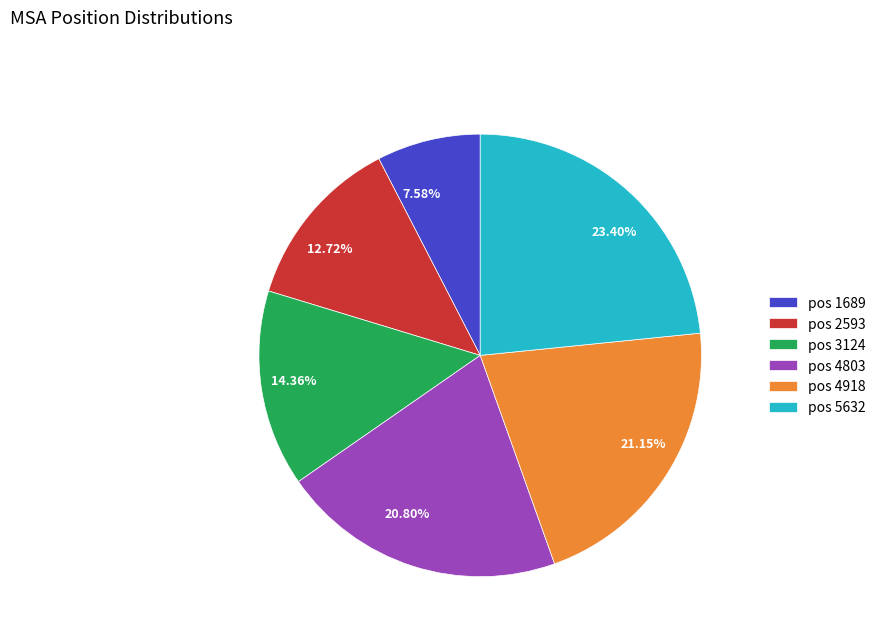

How many segments does this pie chart have?

6